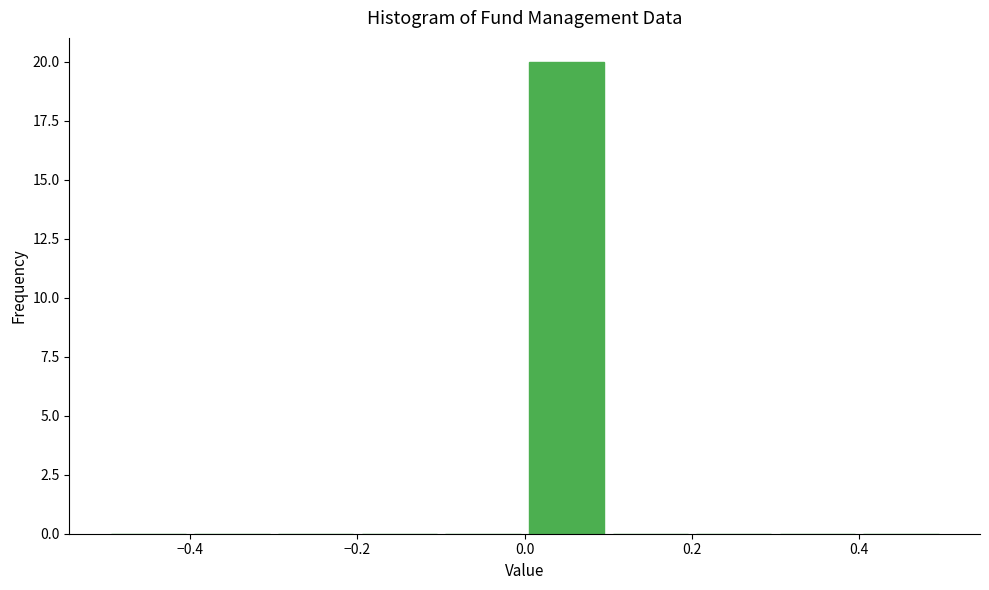

Which range on the x-axis has the tallest bar?

0.0 to 0.1